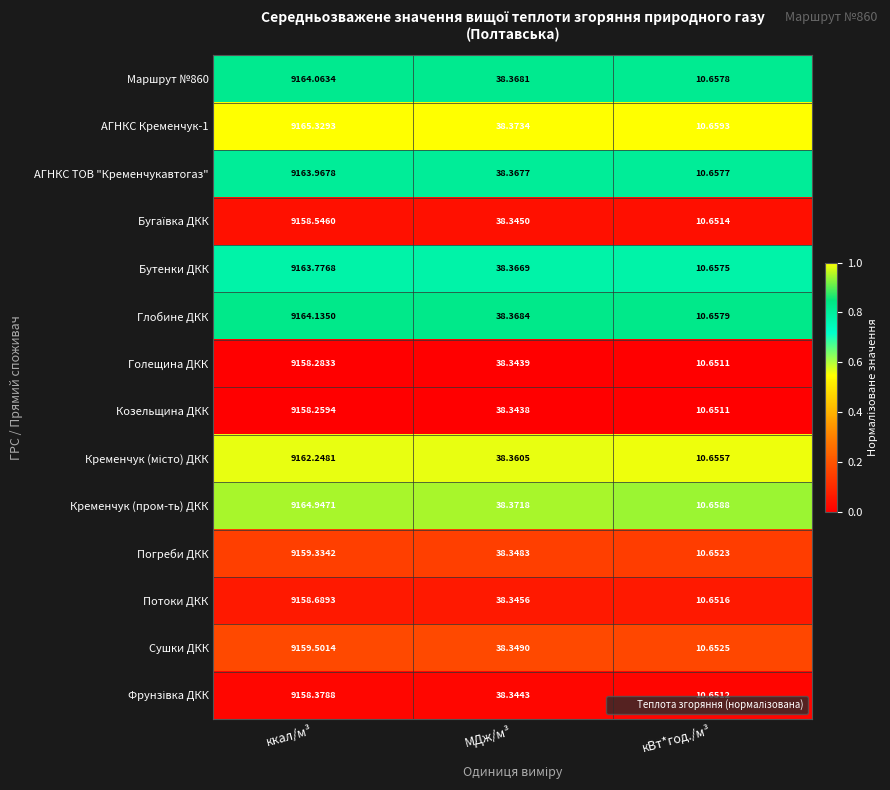

At which category is the sum across all series the highest?

ккал/м³